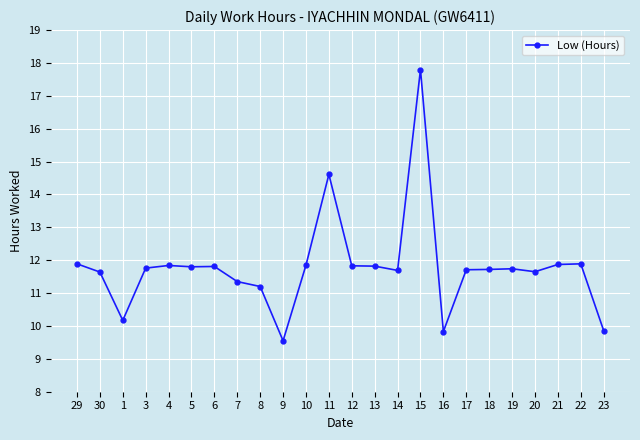

What is the average value?

11.8